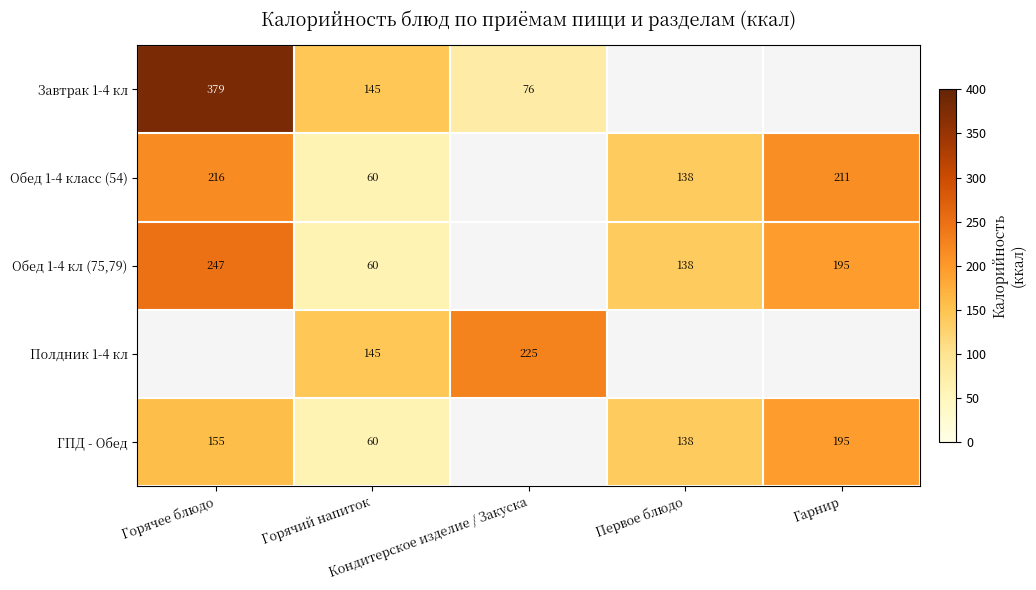

What is the spread (max minus min) of values at Горячее блюдо?

224.0